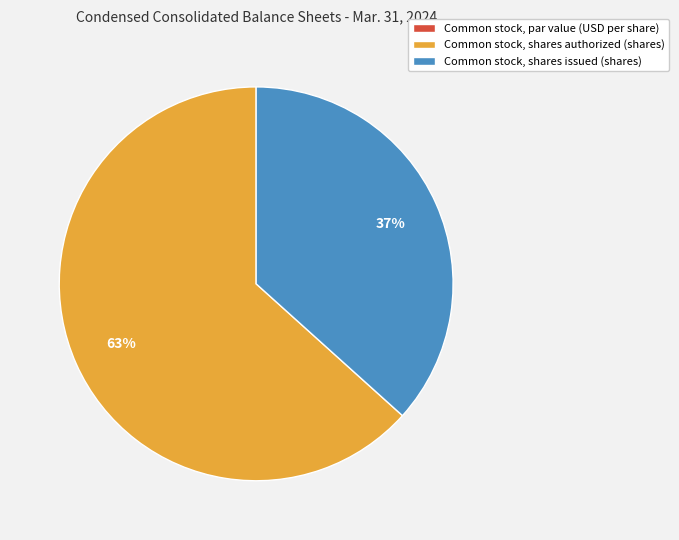

To the nearest percent, what is the difference between the largest and smallest slice percentages?

63%